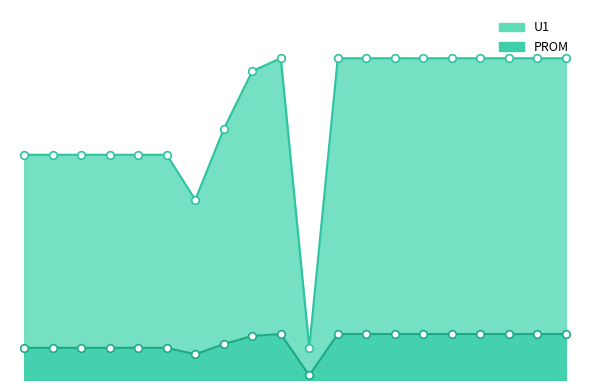

Which series has the largest total across all categories?

PROM